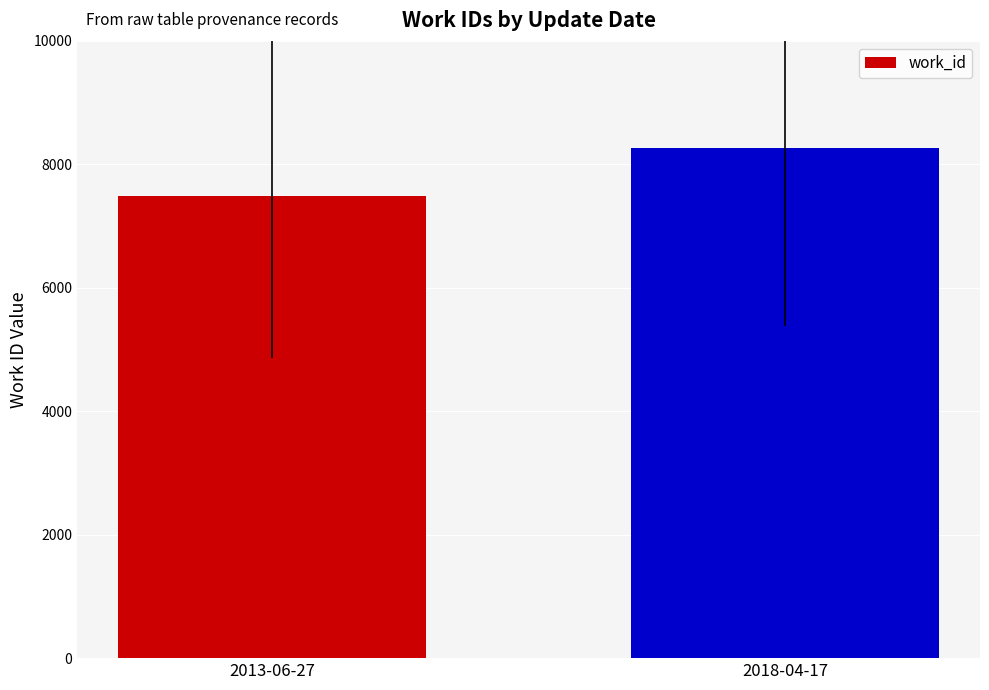

What is the difference between the maximum and minimum values?

783